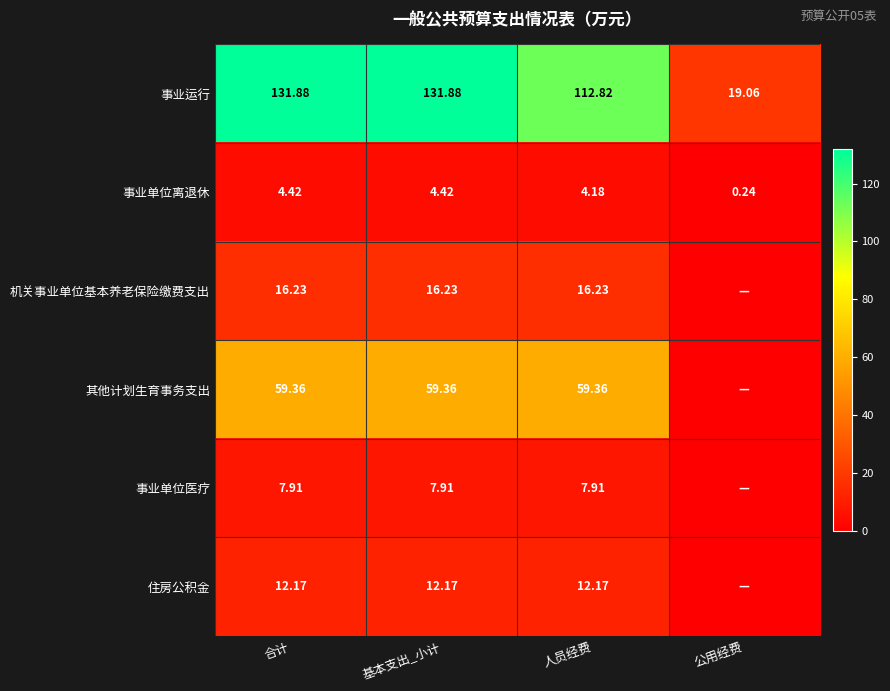

Is the value of 事业单位医疗 at 人员经费 greater than the value of 事业运行 at 人员经费?

No